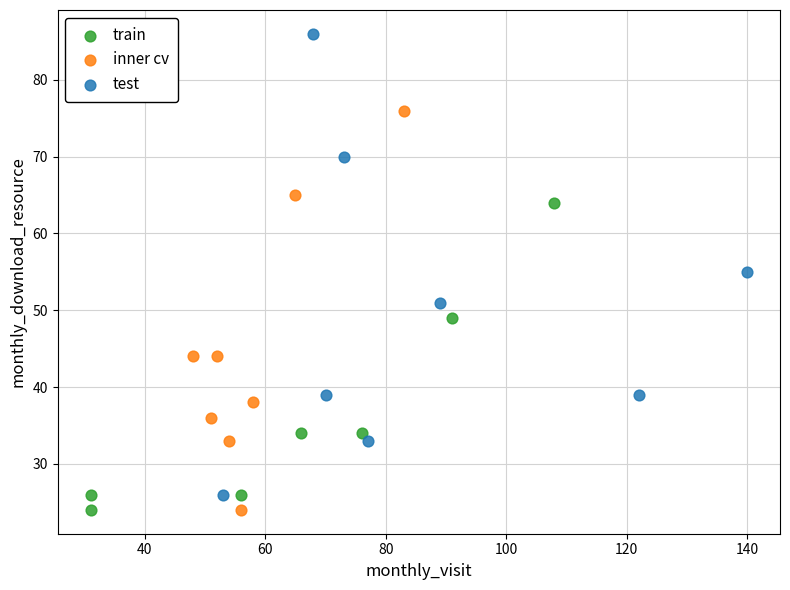

What are all the series names shown in the legend?

train, inner cv, test